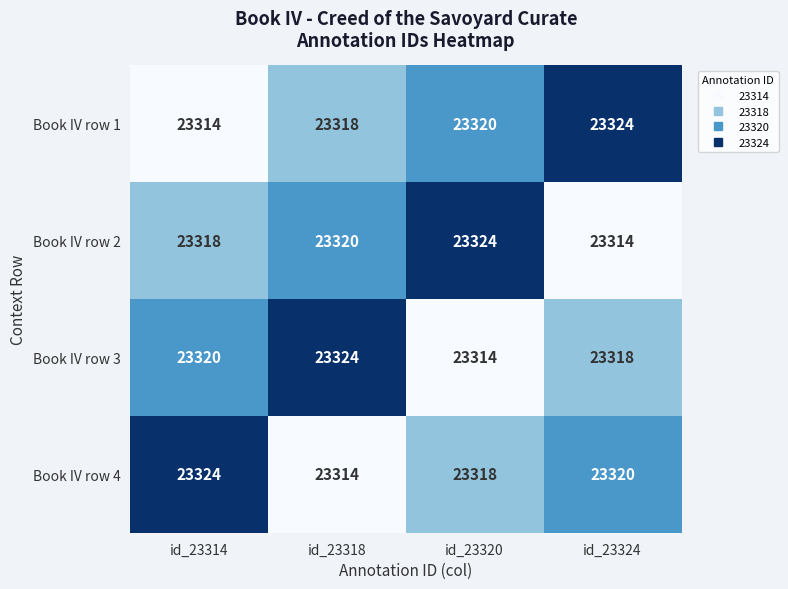

At how many categories does at least one series exceed 23316?

4